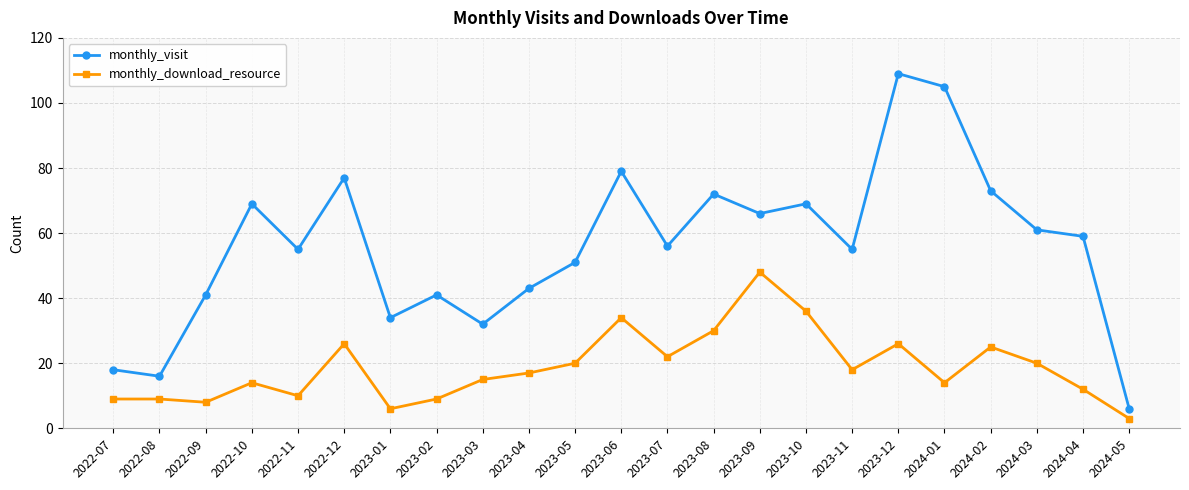

What is the approximate value of monthly_download_resource at 2023-08?

30